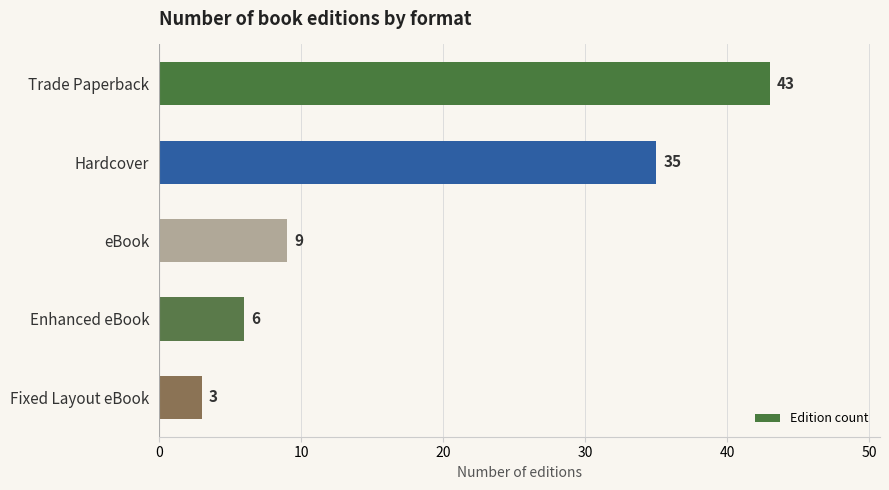

Rank the categories by value from lowest to highest.

Fixed Layout eBook, Enhanced eBook, eBook, Hardcover, Trade Paperback